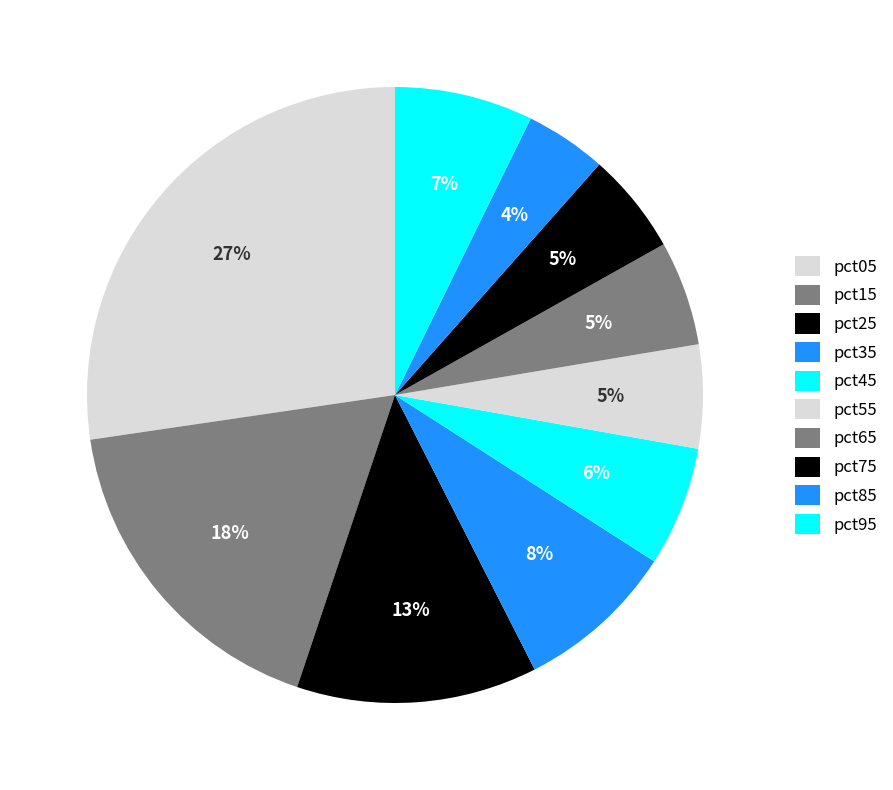

The pct15 slice represents 25% of the pie. True or false?

False